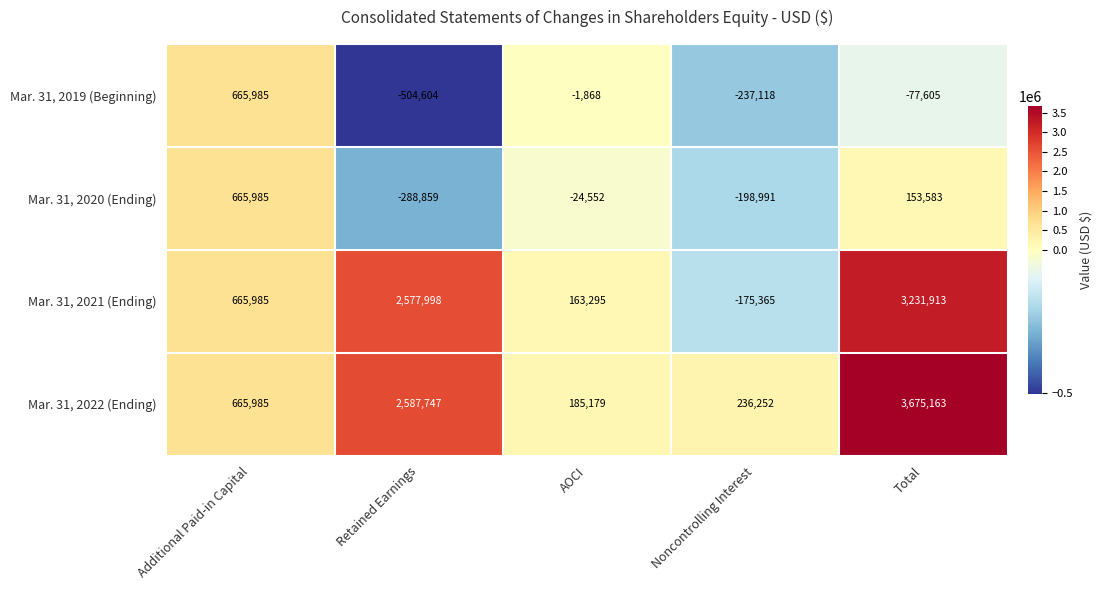

What is the difference between the second highest and minimum values in the Mar. 31, 2020 (Ending) series?

442442